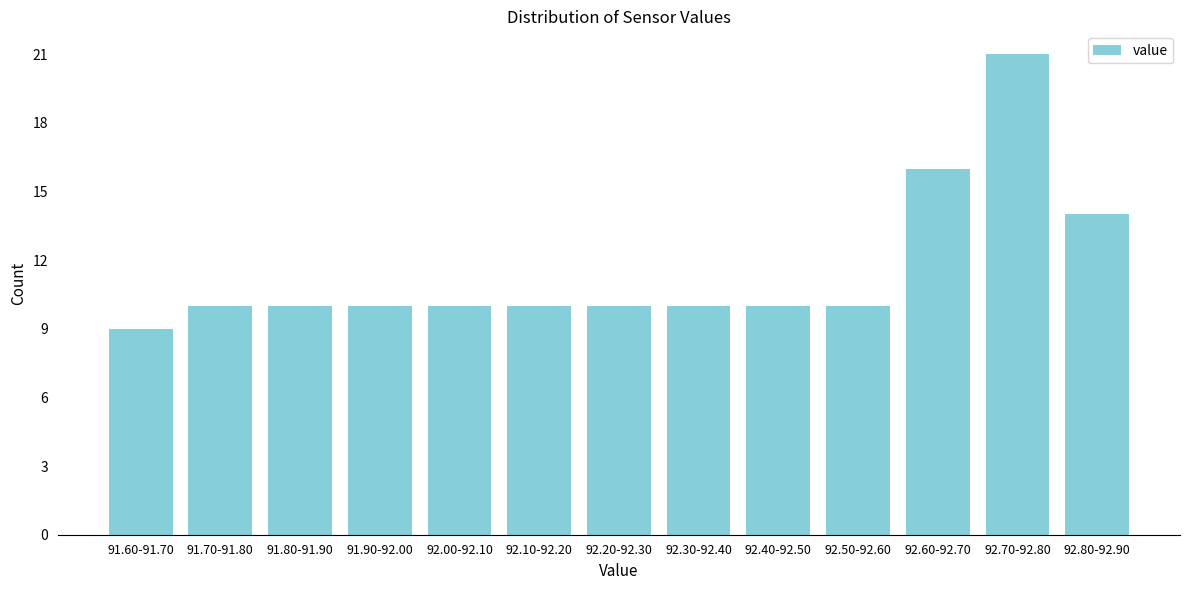

Reading right to left, list all the values displayed in this chart.

14	21	16	10	10	10	10	10	10	10	10	10	9